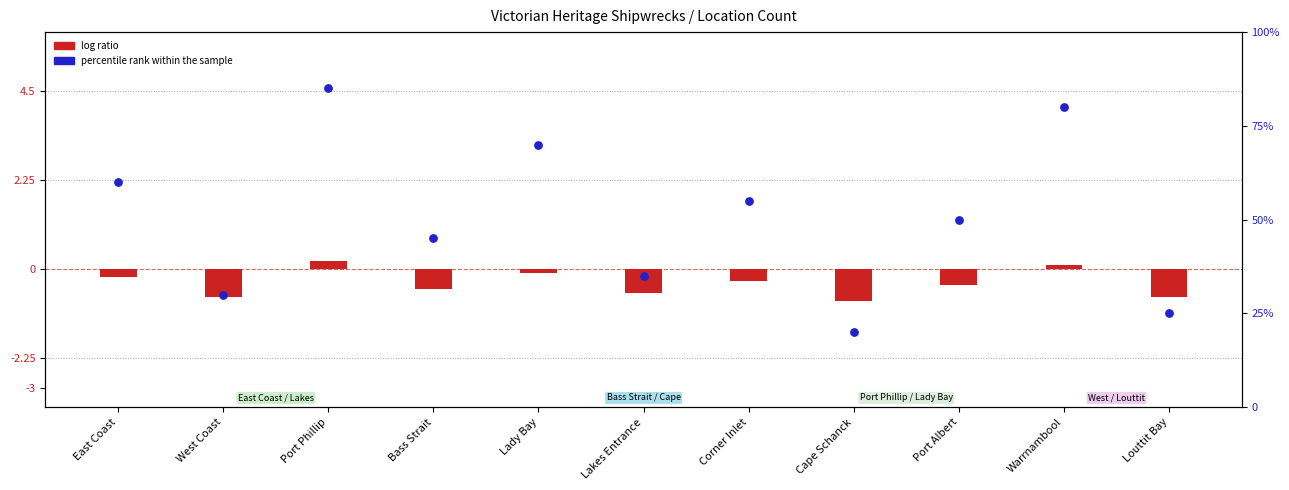

Which series has the largest total across all categories?

percentile rank within the sample